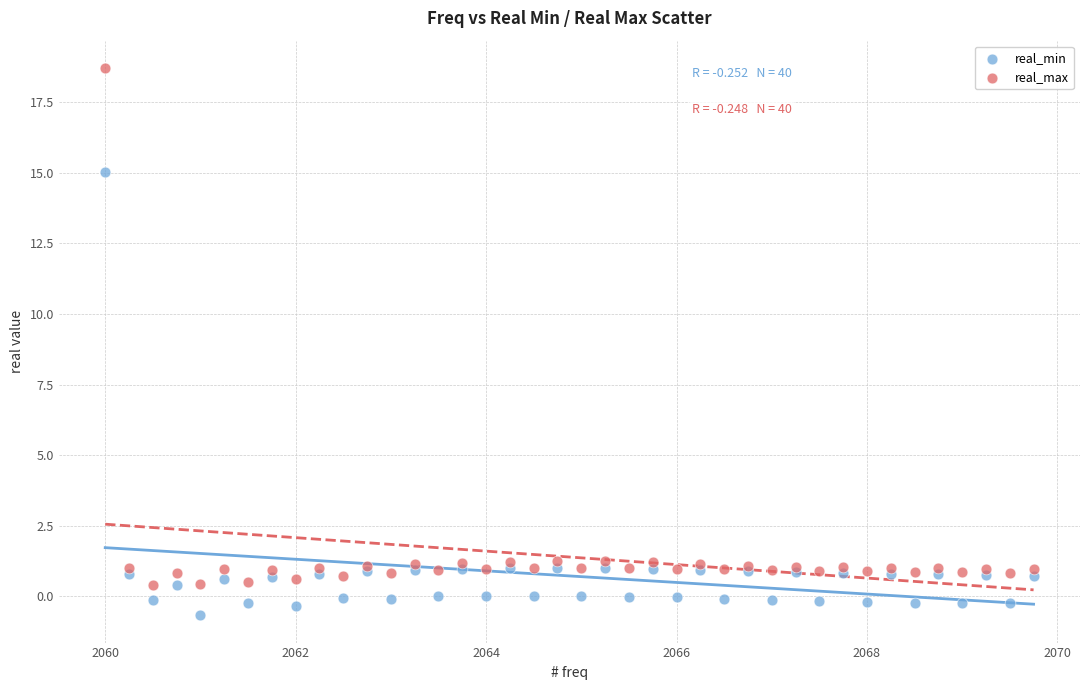

Which series has the widest spread of Y values?

real_max